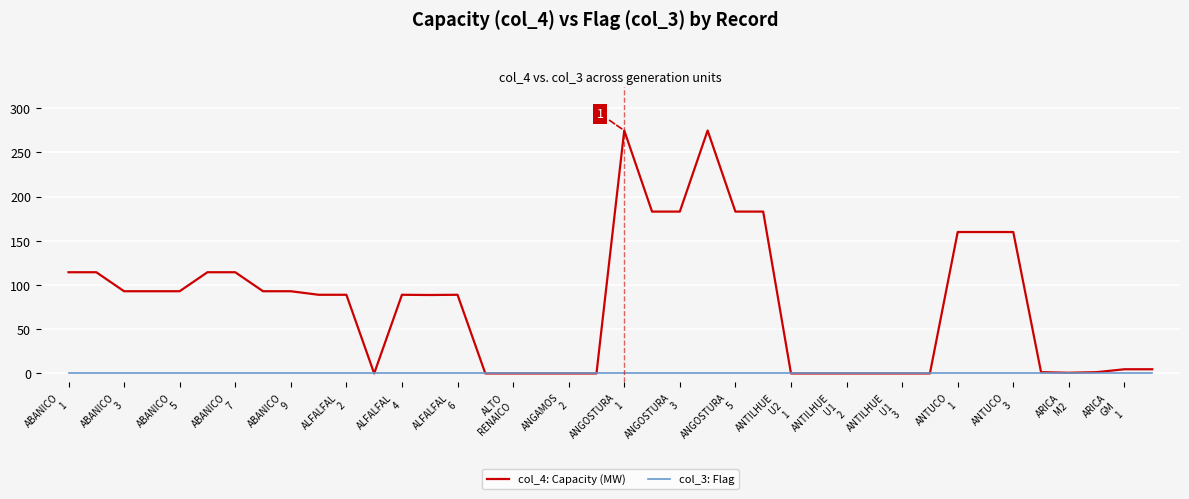

Rank the series by their maximum value, from highest to lowest.

col_4: Capacity (MW), col_3: Flag